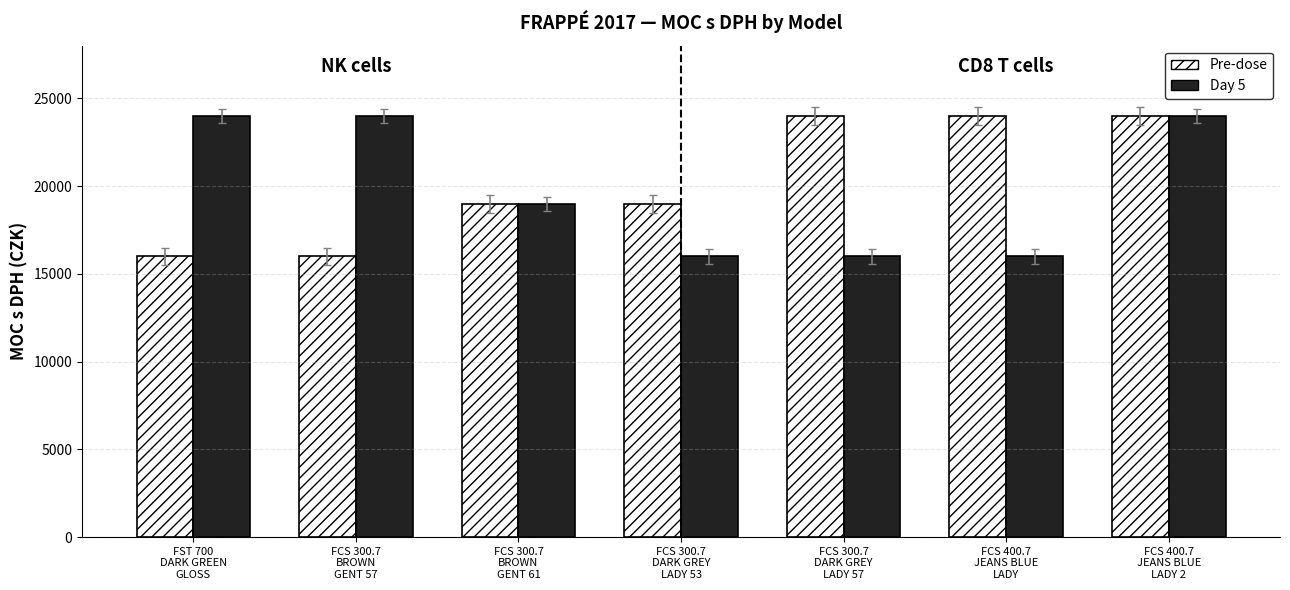

What is the average value of the Pre-dose series?

20276